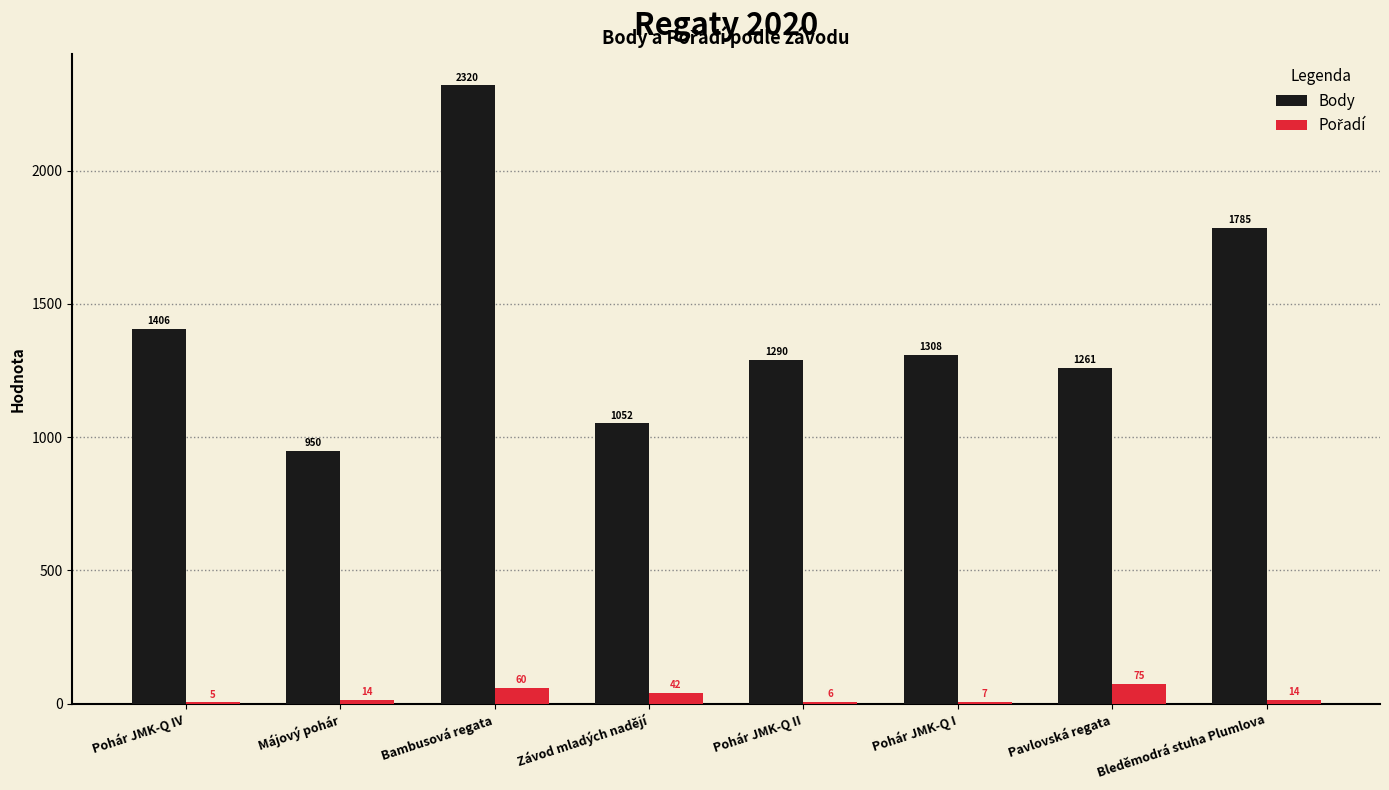

Count the number of categories in the chart.

8